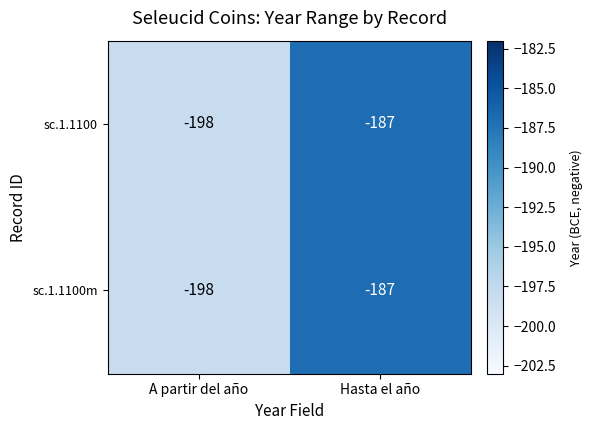

What is the smallest value displayed?

-198